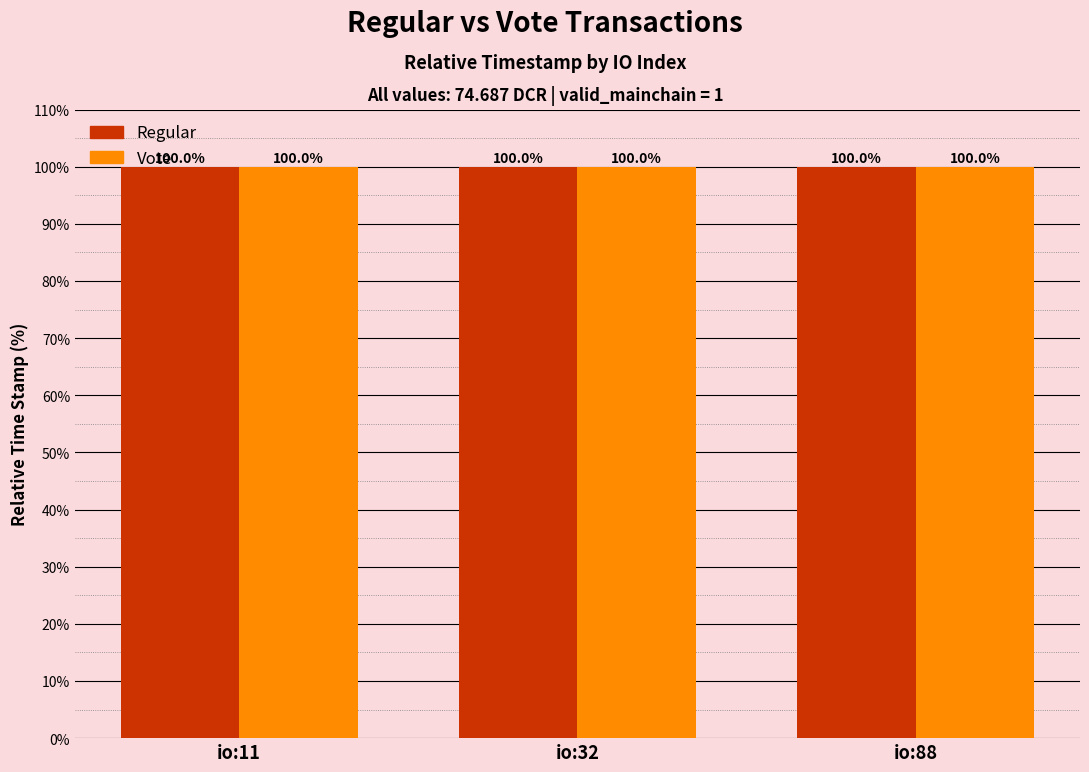

Are the bars horizontal?

No